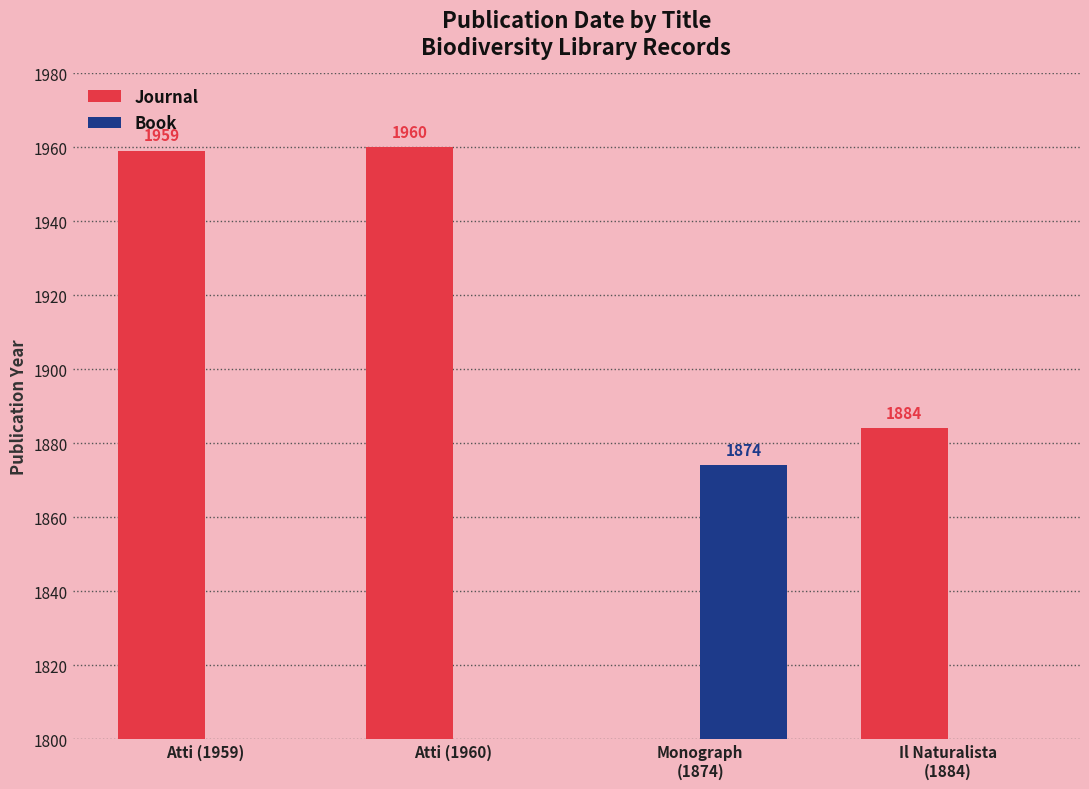

Reading right to left, what are all the values shown in this chart?

Journal: Il Naturalista
(1884)=1884	Monograph
(1874)=0	Atti (1960)=1960	Atti (1959)=1959
Book: Il Naturalista
(1884)=0	Monograph
(1874)=1874	Atti (1960)=0	Atti (1959)=0